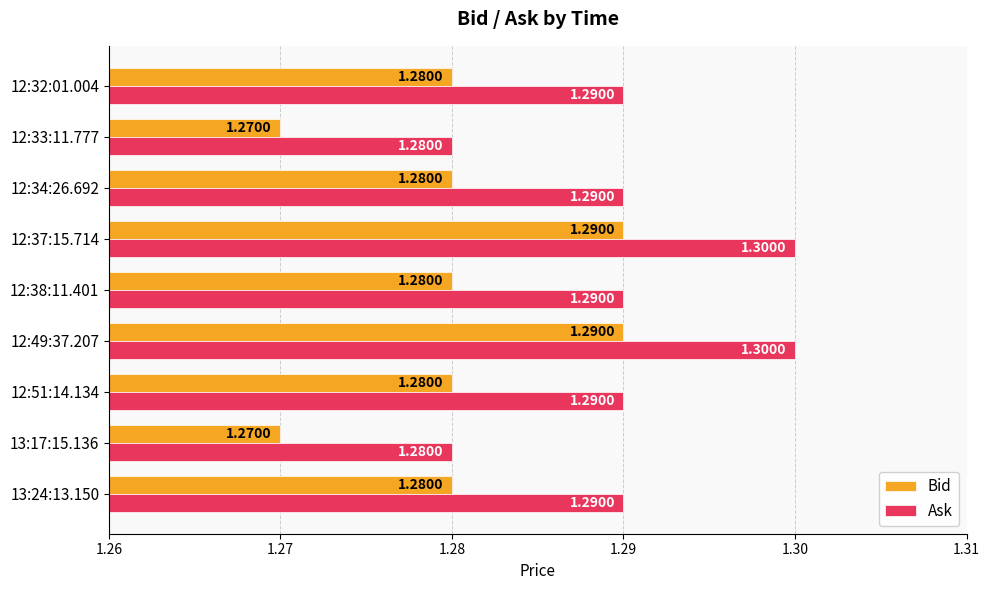

What is the sum of the Ask values at 12:49:37.207 and 12:37:15.714?

2.6